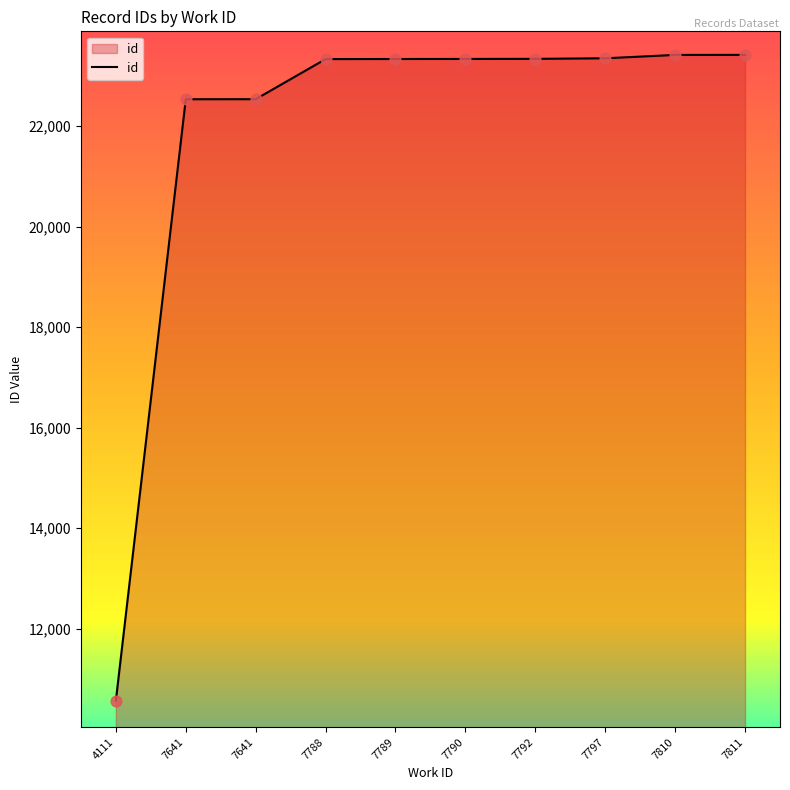

What is the change in value from 7792 to 7810?

+78